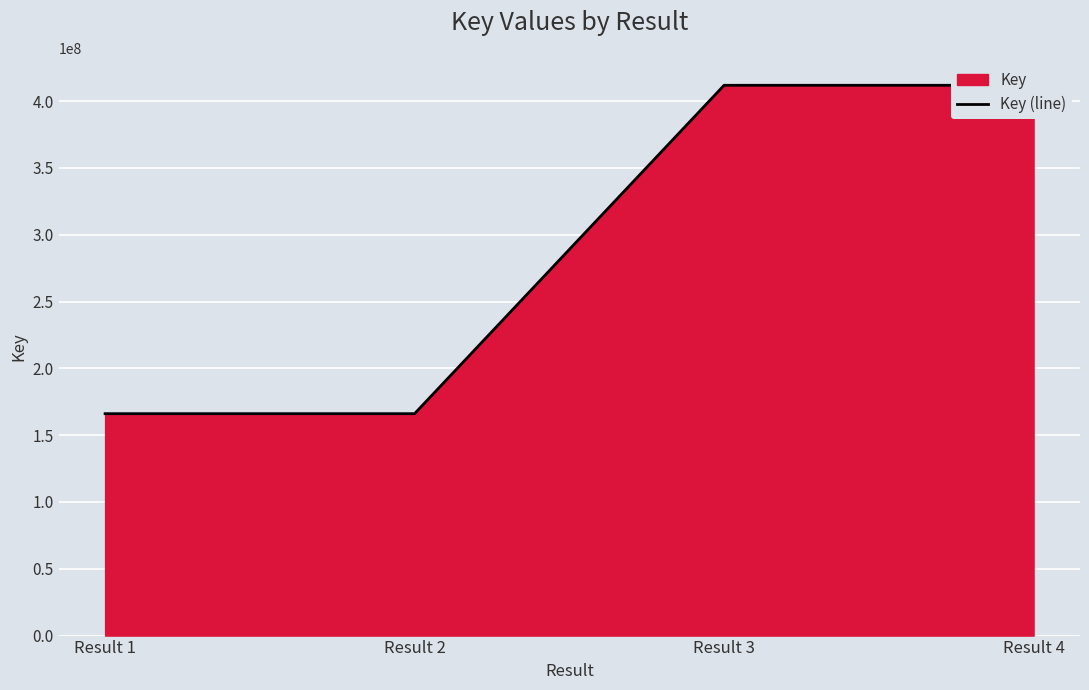

At which label is the value closest to 288993524?

Result 2